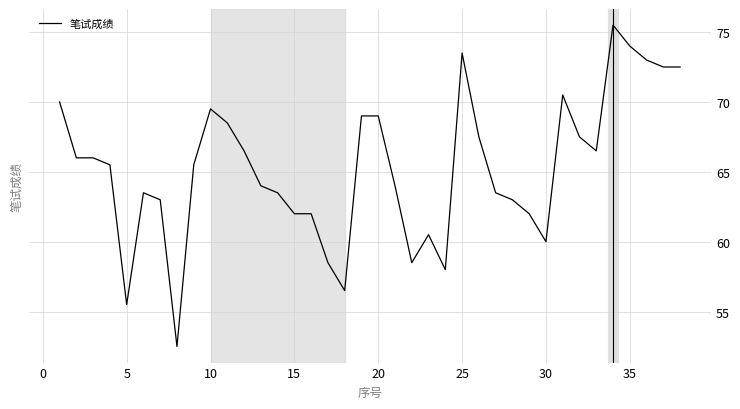

What is the minimum value shown in the chart?

52.5